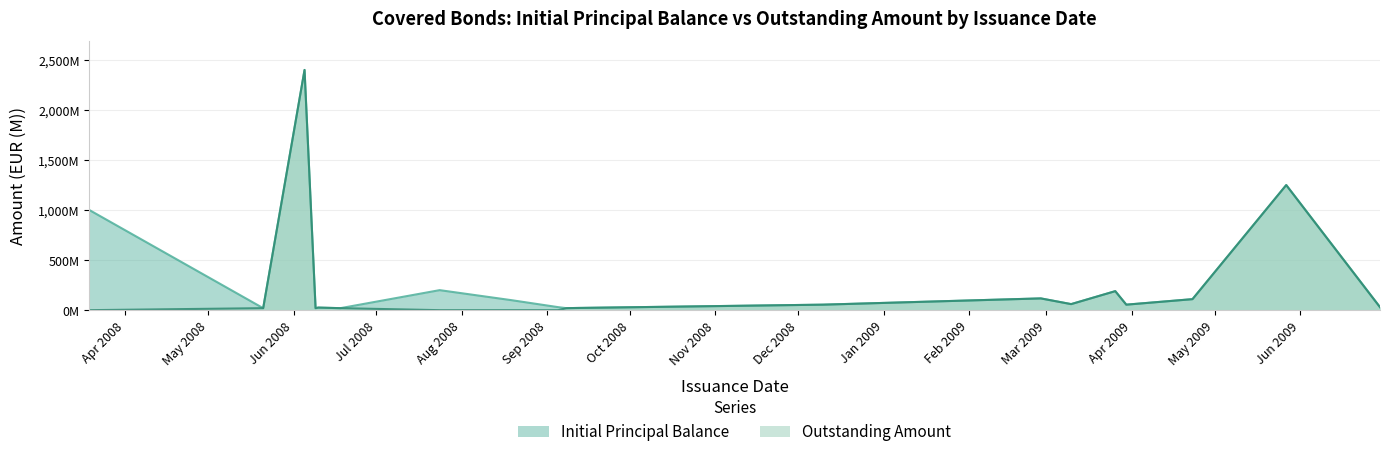

Reading left to right, what are all the values shown in this chart?

Initial Principal Balance: 2008-03-19=1000.0	2008-05-21=20.0	2008-06-05=2400.0	2008-06-09=20.0	2008-06-10=25.8	2008-06-18=20.0	2008-07-24=200.0	2008-08-19=100.0	2008-09-05=30.0	2008-09-08=20.0	2008-09-12=22.0	2008-12-10=55.0	2009-02-27=117.5	2009-03-10=60.5	2009-03-26=190.0	2009-03-30=55.0	2009-04-23=110.0	2009-05-27=1250.0	2009-06-30=30.0
Outstanding Amount: 2008-03-19=0.0	2008-05-21=20.0	2008-06-05=2400.0	2008-06-09=20.0	2008-06-10=25.8	2008-06-18=20.0	2008-07-24=0.0	2008-08-19=0.0	2008-09-05=0.0	2008-09-08=20.0	2008-09-12=22.0	2008-12-10=55.0	2009-02-27=117.5	2009-03-10=60.5	2009-03-26=190.0	2009-03-30=55.0	2009-04-23=110.0	2009-05-27=1250.0	2009-06-30=30.0